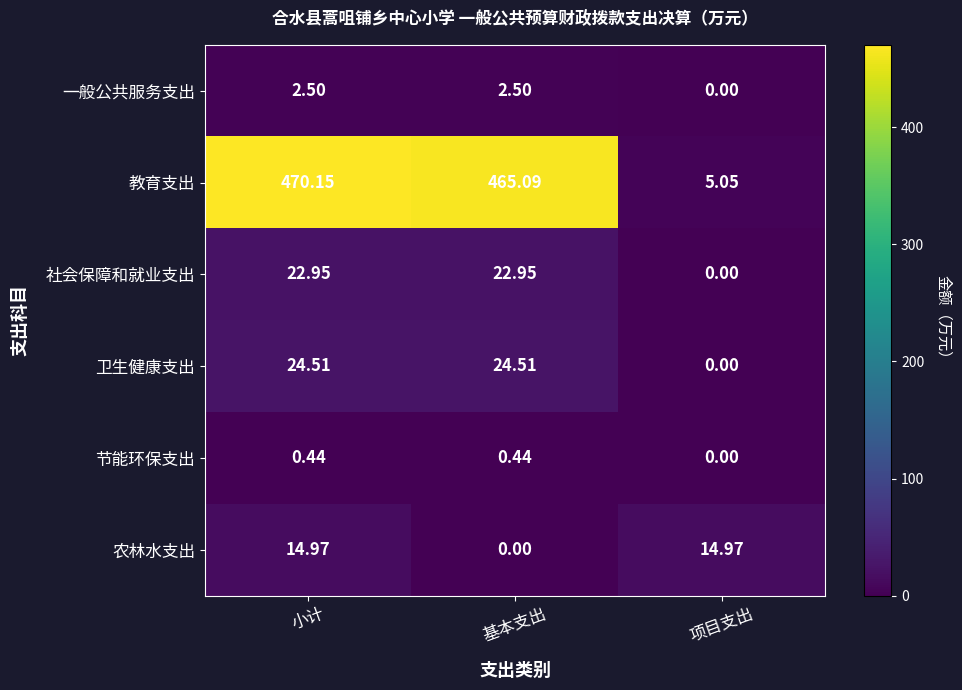

Which series has the widest spread of values?

教育支出